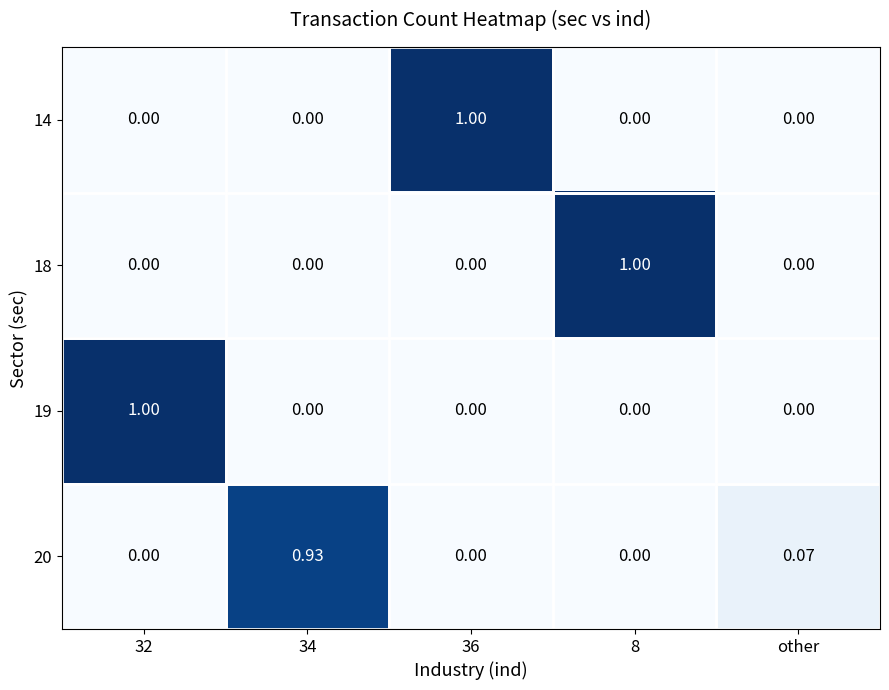

Is the value of 18 at other greater than the value of 20 at other?

No